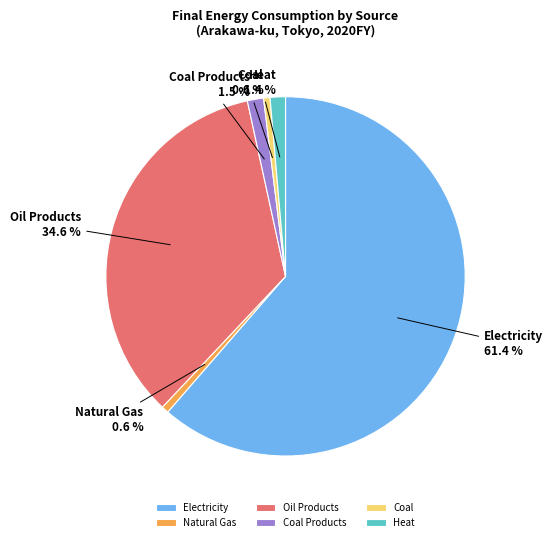

What is the ratio of the value at Coal Products to the value at Heat?

1.1